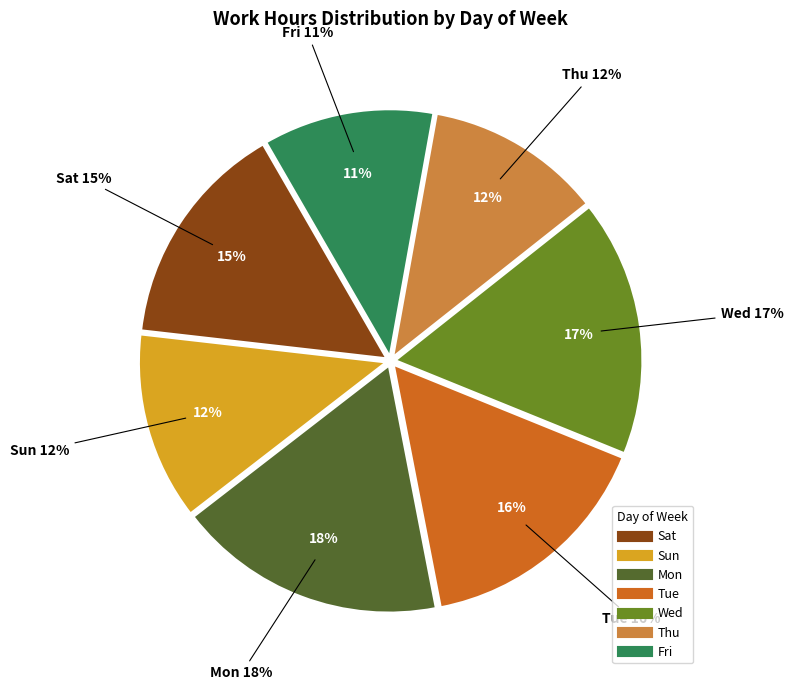

Is it true that 12 is 1% of the pie?

False